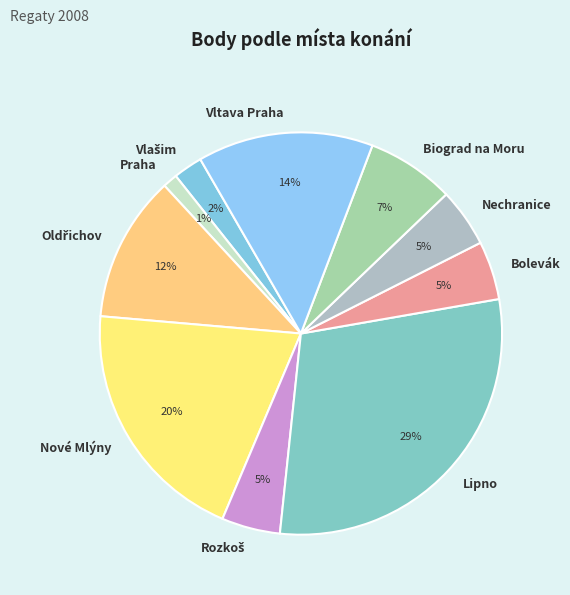

To the nearest percent, what is the average slice percentage?

10%